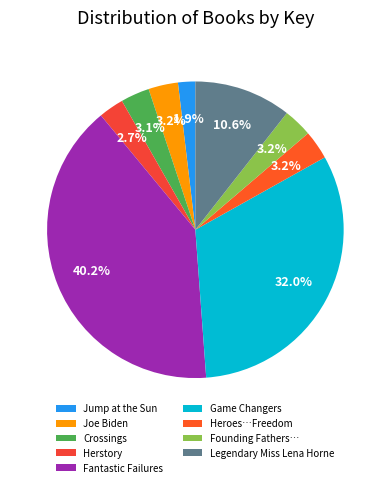

To the nearest percent, what is the combined percentage of Joe Biden and Crossings?

6%